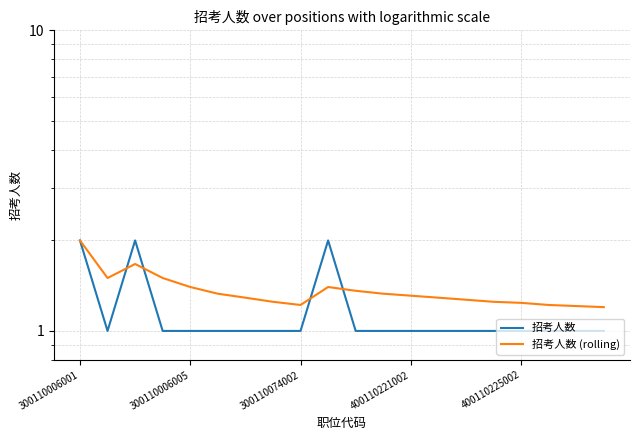

What is the value of the 招考人数 point at the 8th from the left?

1.0